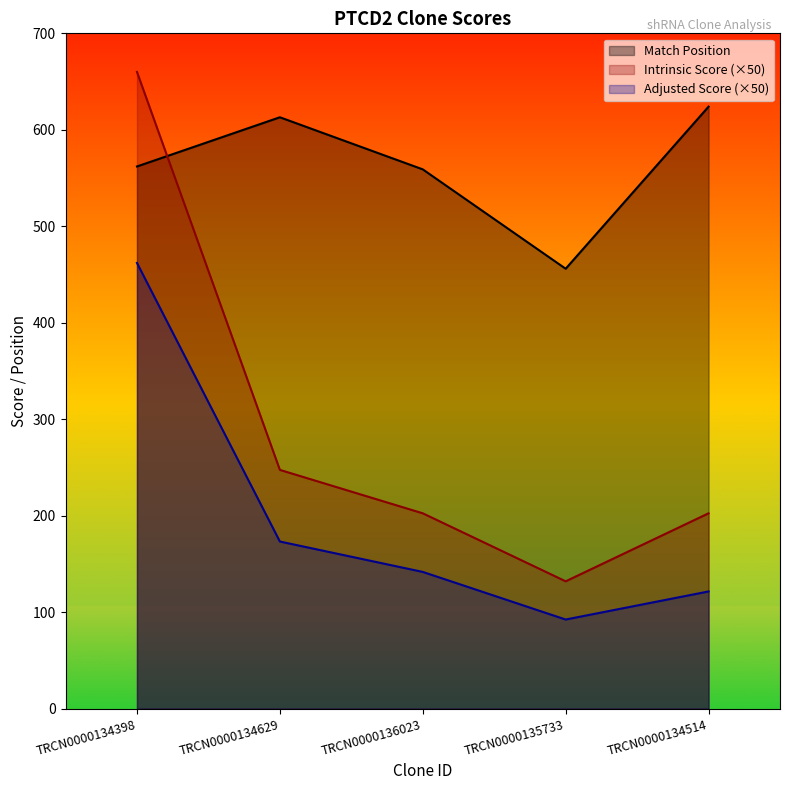

What is the difference between the maximum and minimum values in the Adjusted Score series?

369.6